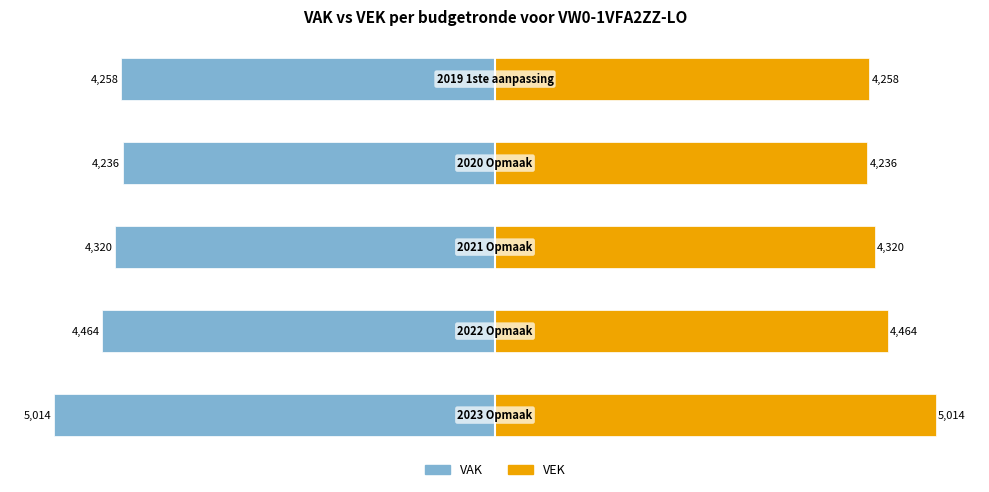

Is it true that VEK equals 152.1 at −75?

False